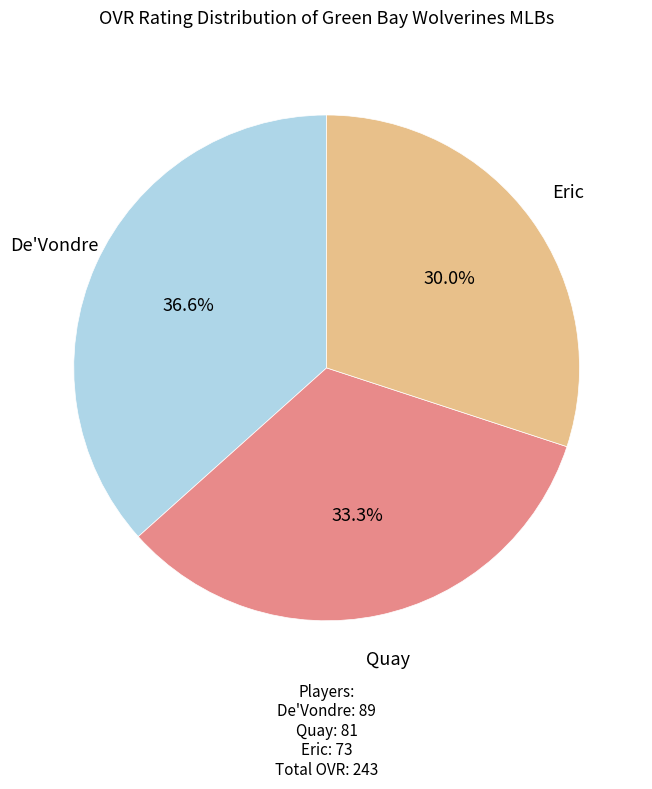

How many segments does this pie chart have?

3